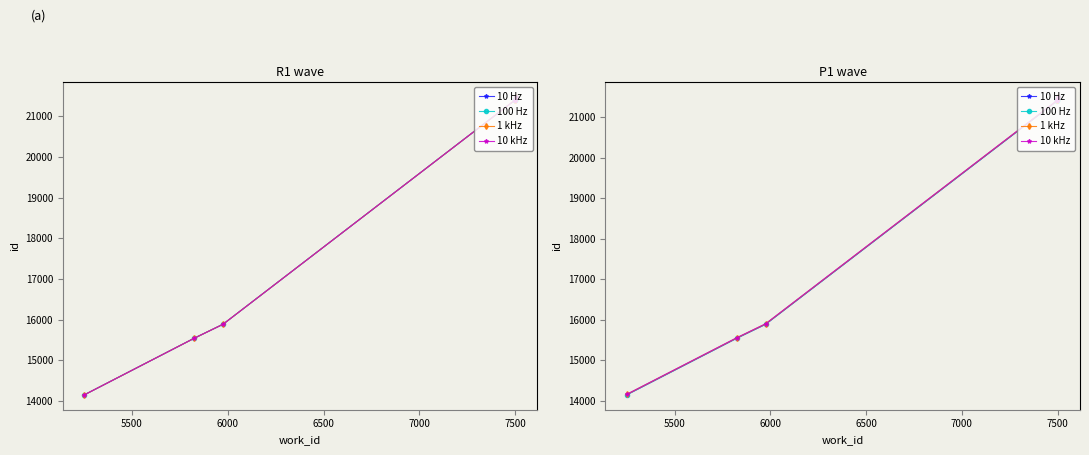

How many series are shown in this chart?

4